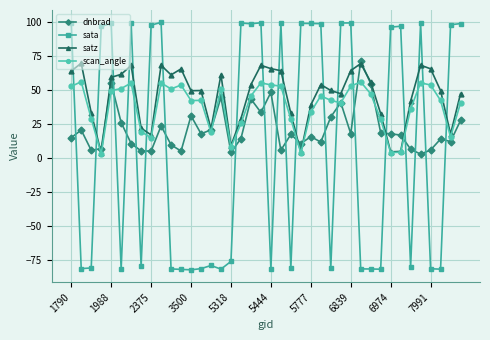

What is the value of the dnbrad point at the 16th from the left?

44.5